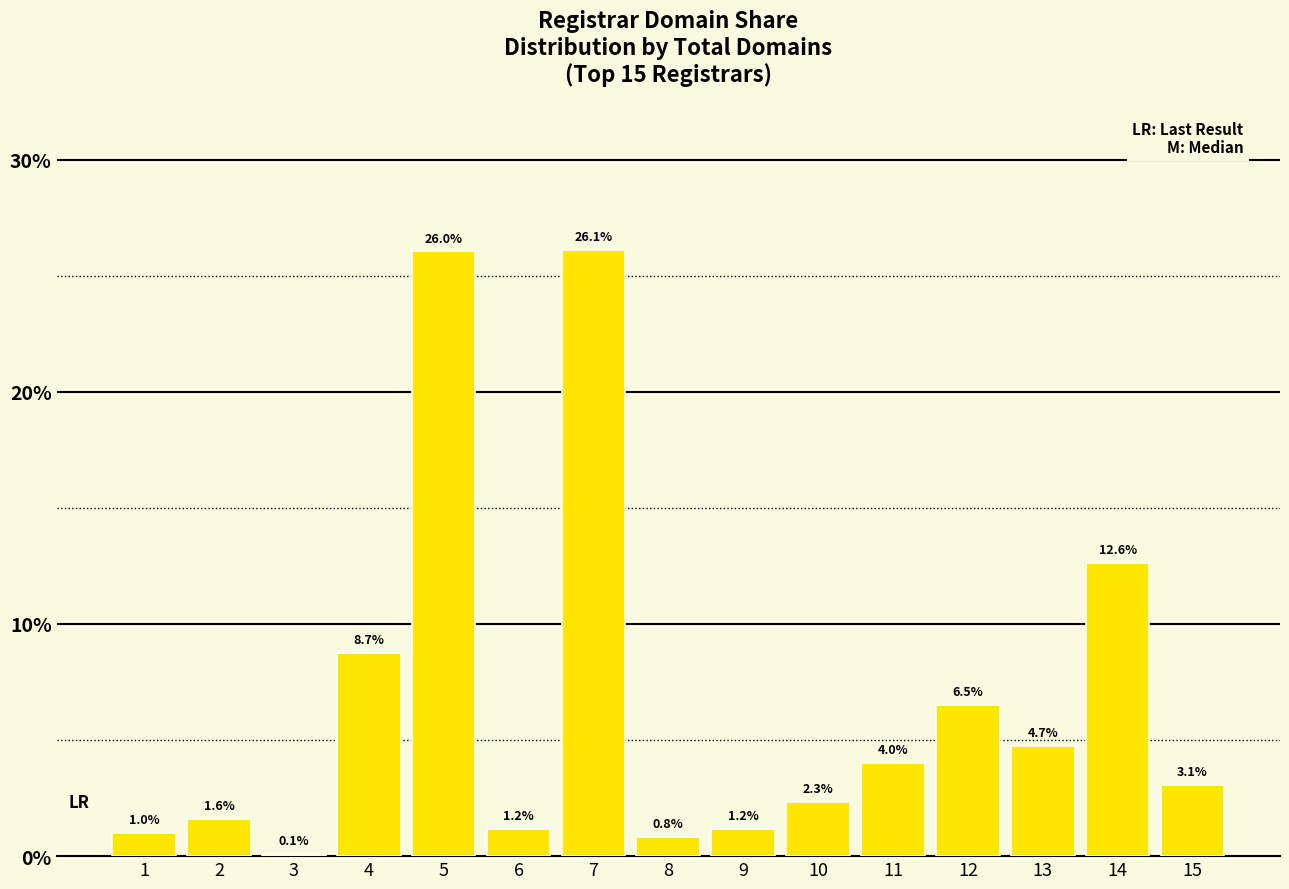

Are the bars horizontal?

No